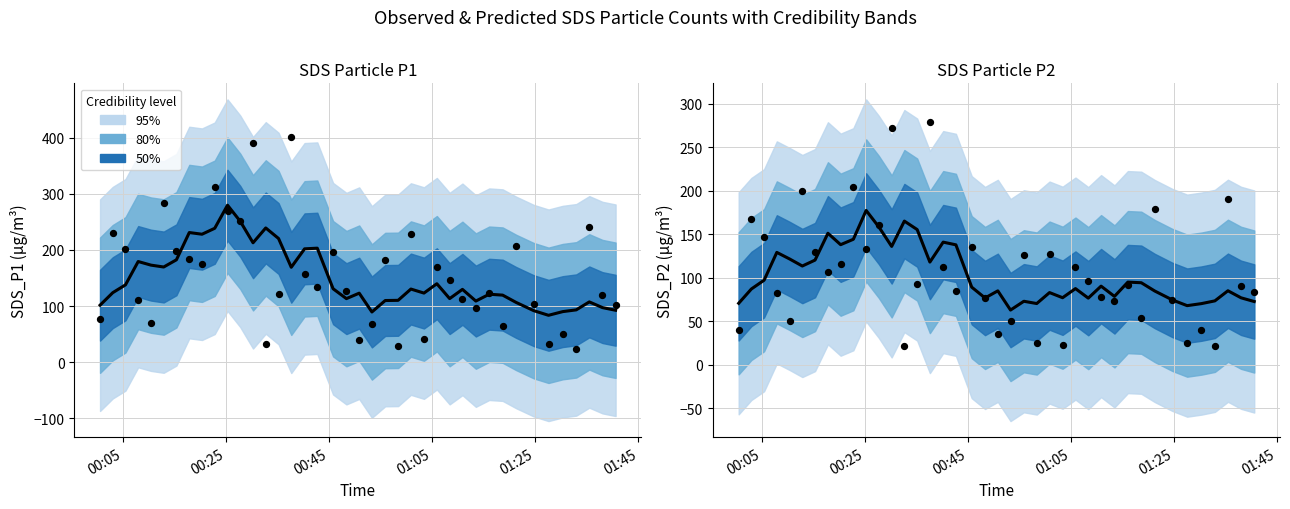

Which series has the widest spread of Y values?

SDS_P1 observed